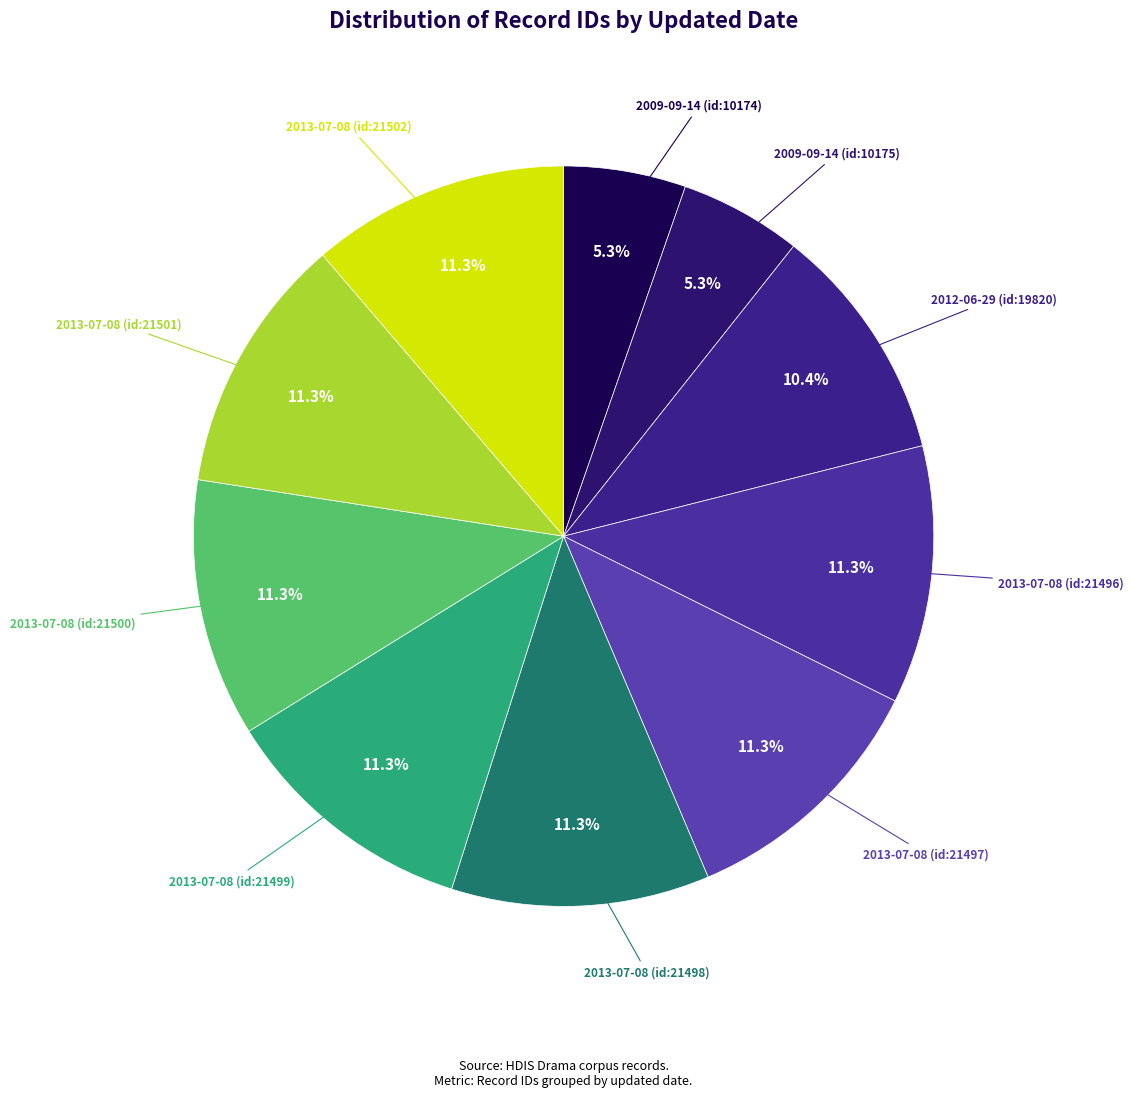

What is the smallest slice in the pie chart?

2009-09-14 (id:10174)